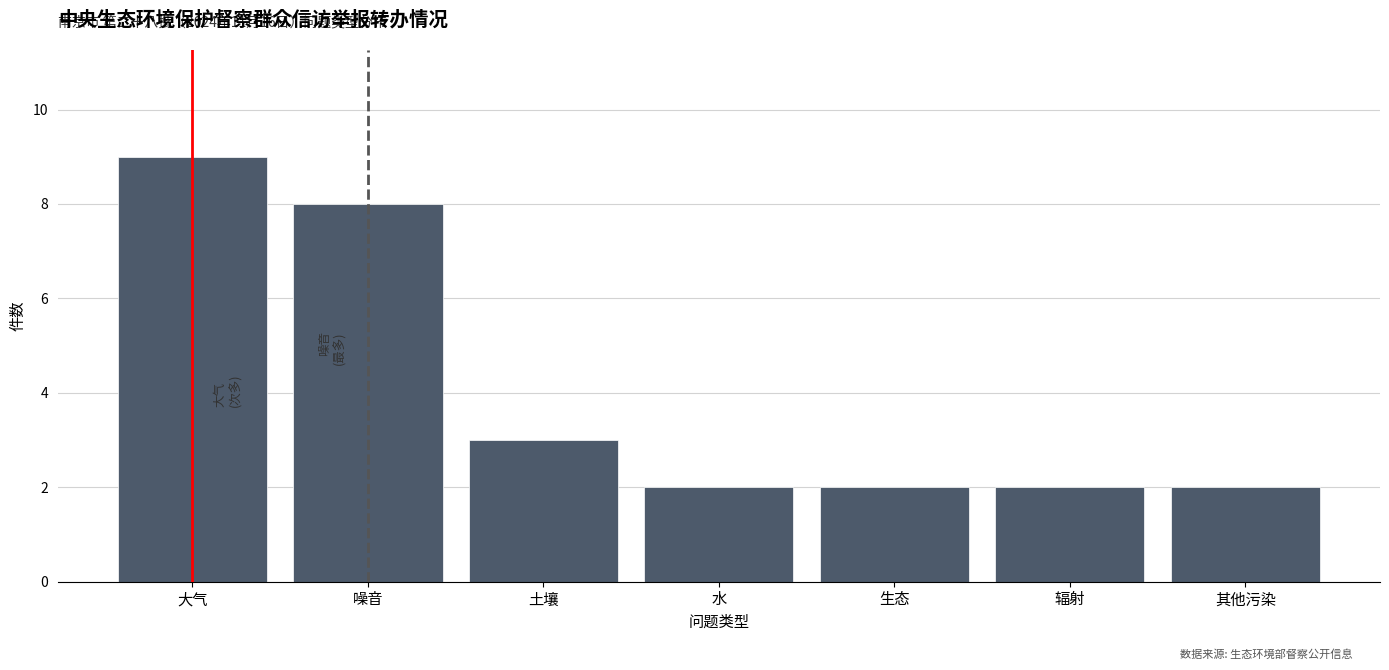

Reading left to right, extract all data points from this chart.

大气=9	噪音=8	土壤=3	水=2	生态=2	辐射=2	其他污染=2